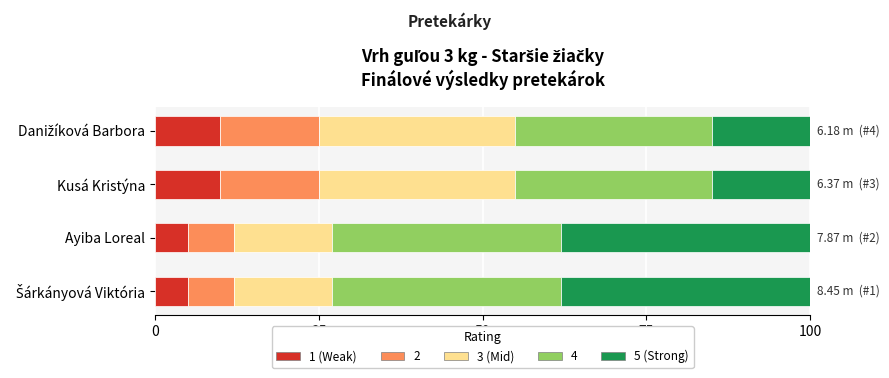

How many categories are shown in the chart?

4